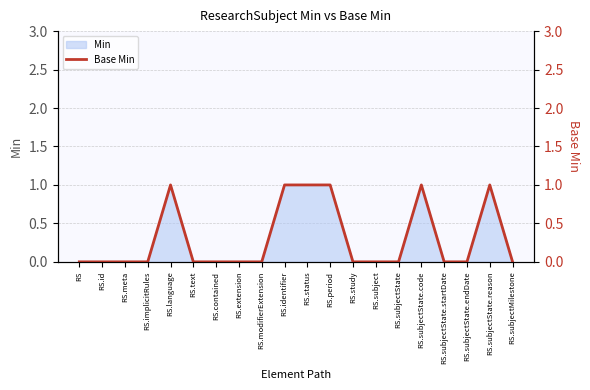

True or false: the data has more than 0 interior local peaks.

True